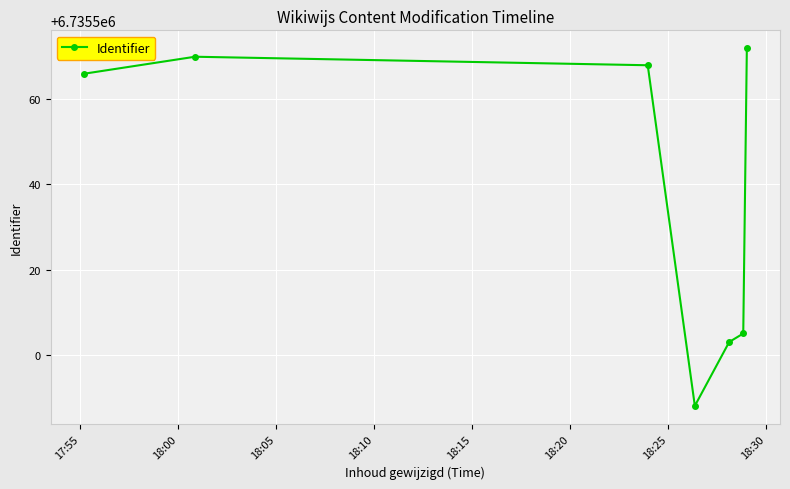

True or false: the data has more than 2 interior local peaks.

False